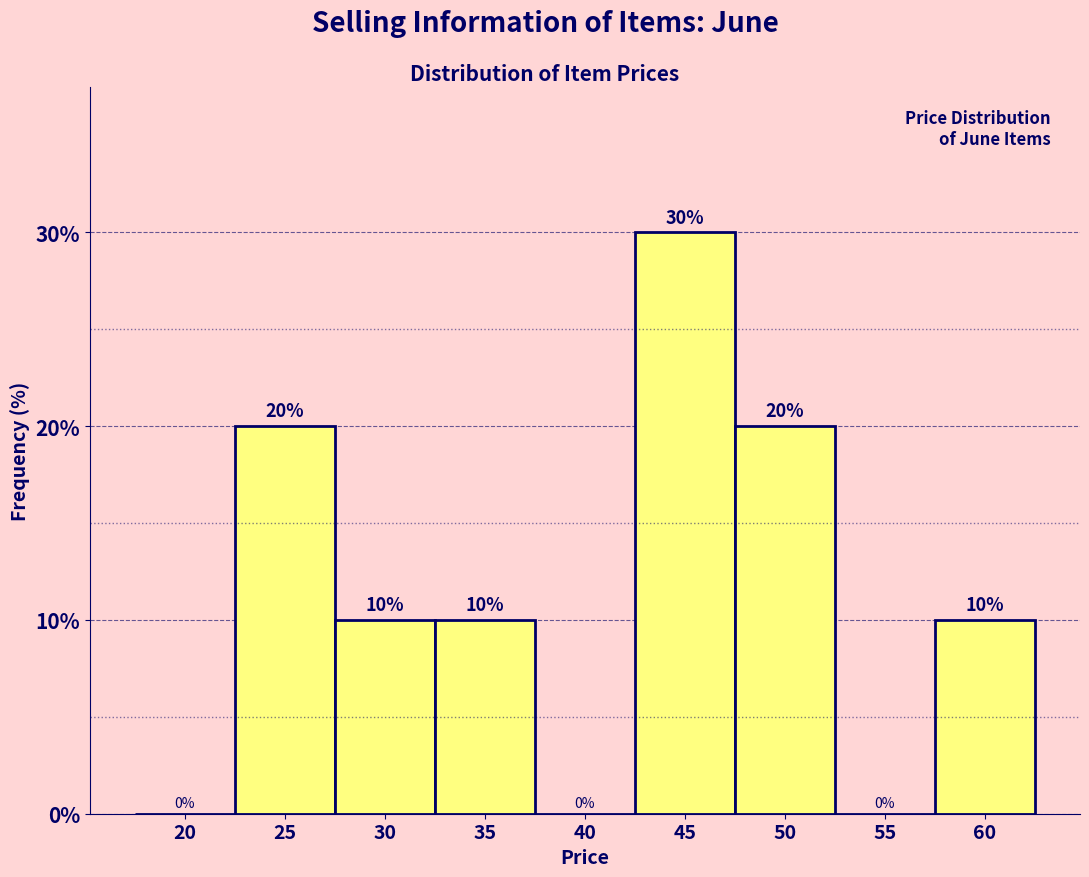

Reading left to right, list all the values displayed in this chart.

20=0	25=20	30=10	35=10	40=0	45=30	50=20	55=0	60=10